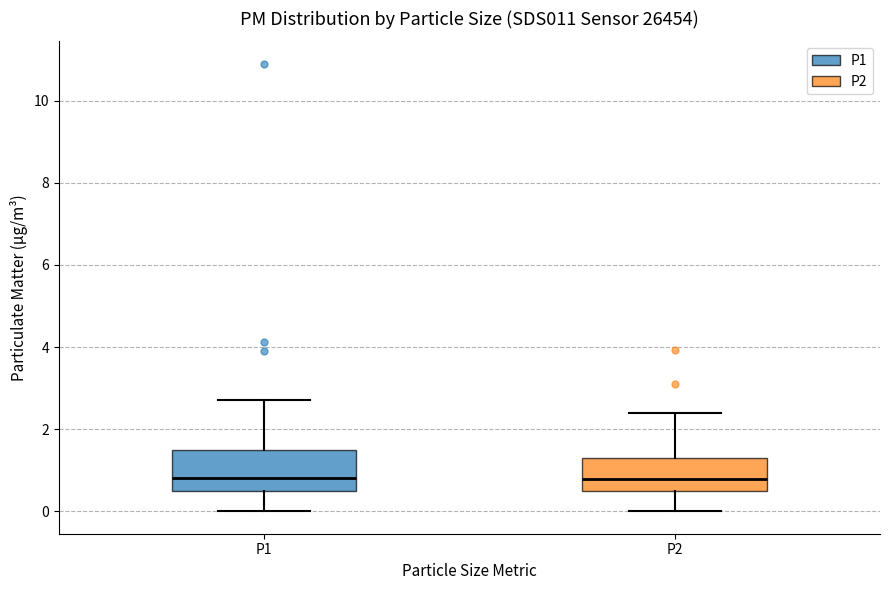

Reading left to right, read every box against the y-axis: the position of its median line, the range the box covers, and the ends of its whiskers. The values are not printed on the chart, so give them approximately, as read against the axis.

P1: median 0.8, box 0.6 to 1.6, whiskers 0.0 to 2.8
P2: median 0.8, box 0.4 to 1.4, whiskers 0.0 to 2.4